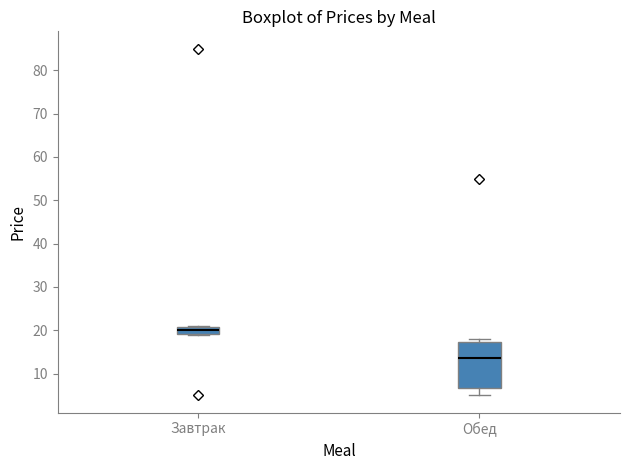

Where does the median line of the box for Завтрак sit on the y-axis? The values are not printed on the chart, so give them approximately, as read against the axis.

20